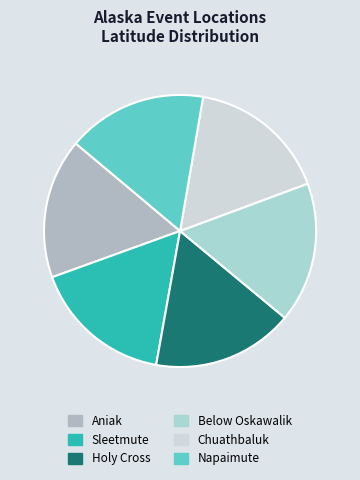

How many slices are in this pie chart?

6